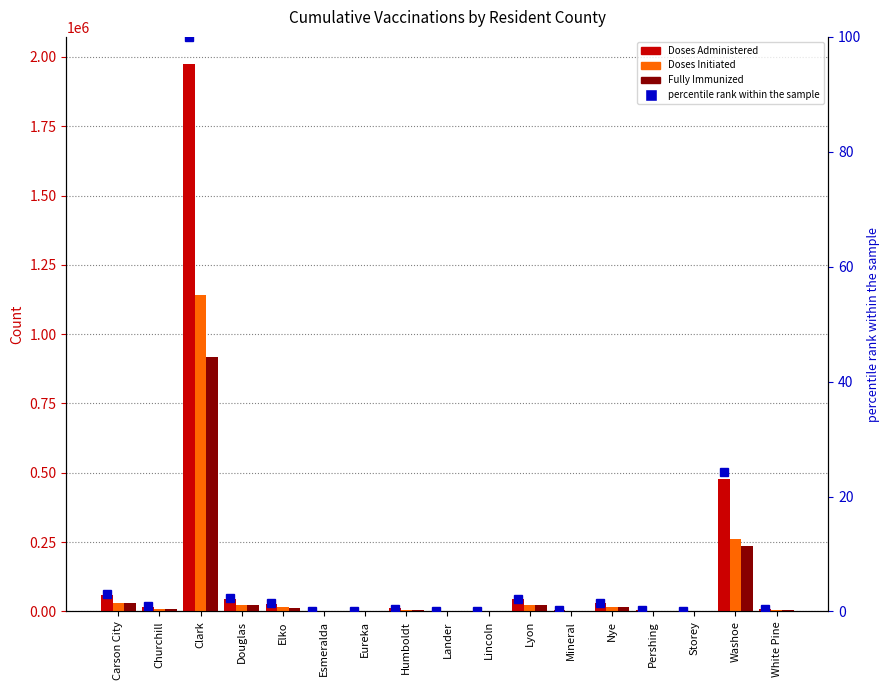

Which category has the highest value across all series?

Clark